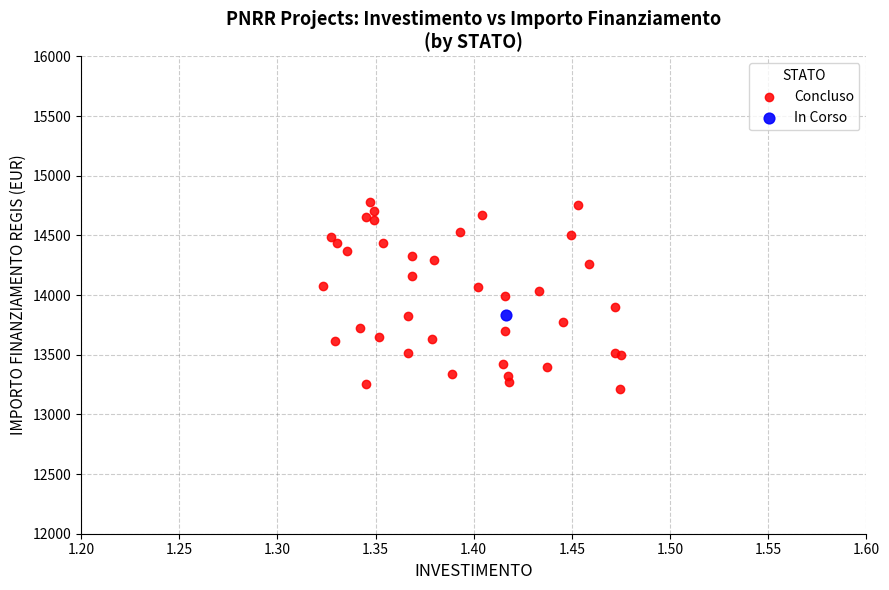

What are all the series names shown in the legend?

Concluso, In Corso